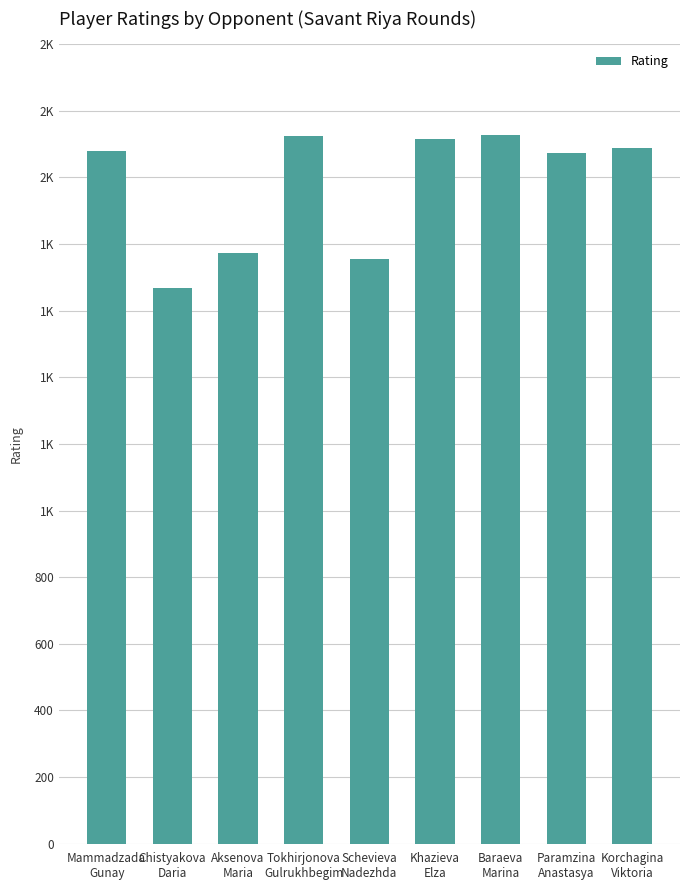

Is it true that the value at Aksenova
Maria is 1774?

True